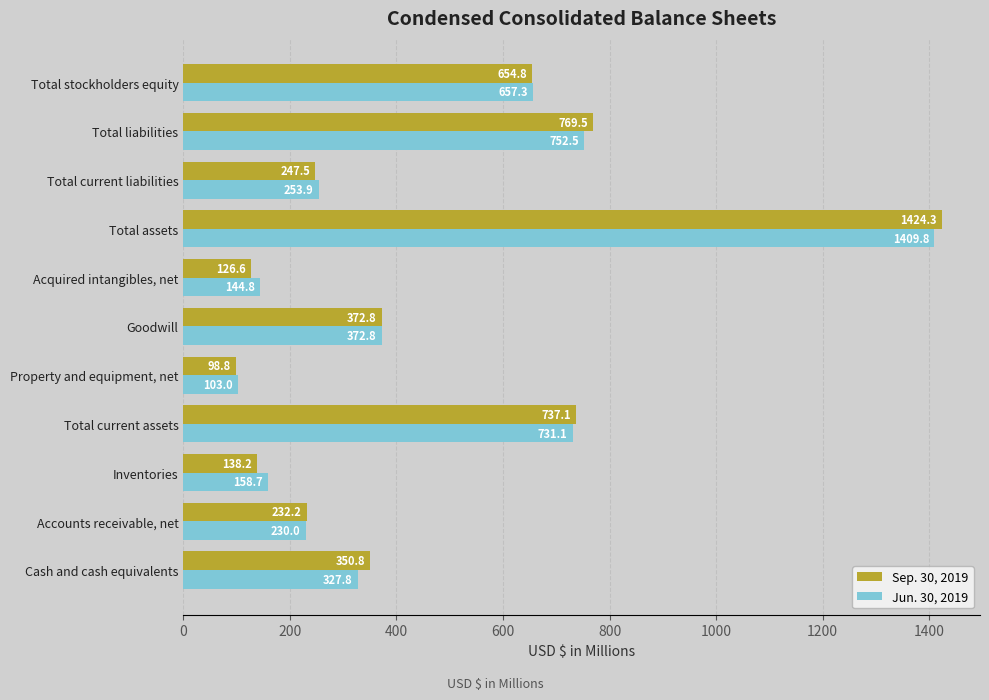

The value of Jun. 30, 2019 at Total stockholders equity is 657.3. True or false?

True